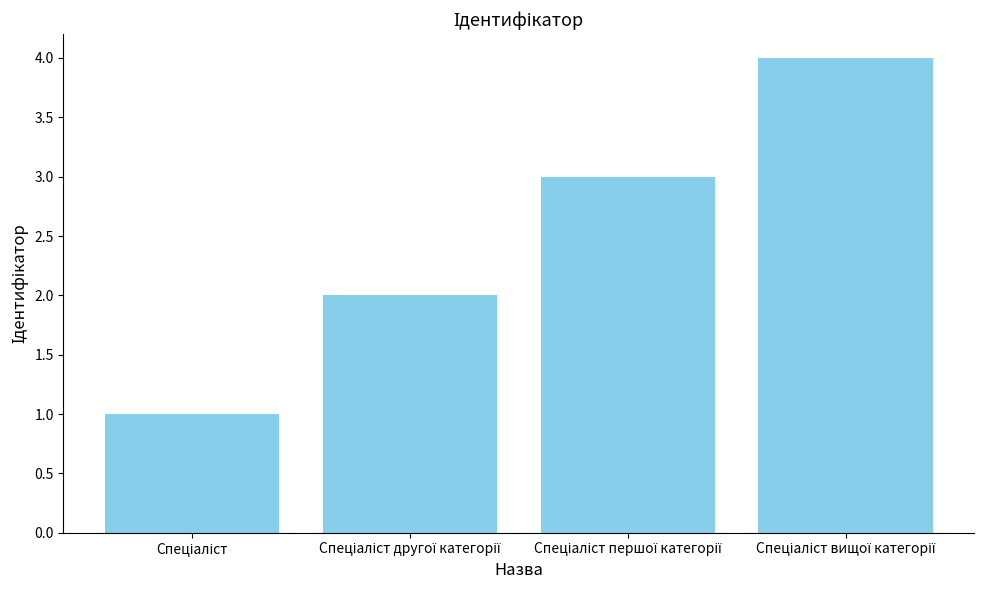

What is the maximum value shown in the chart?

4